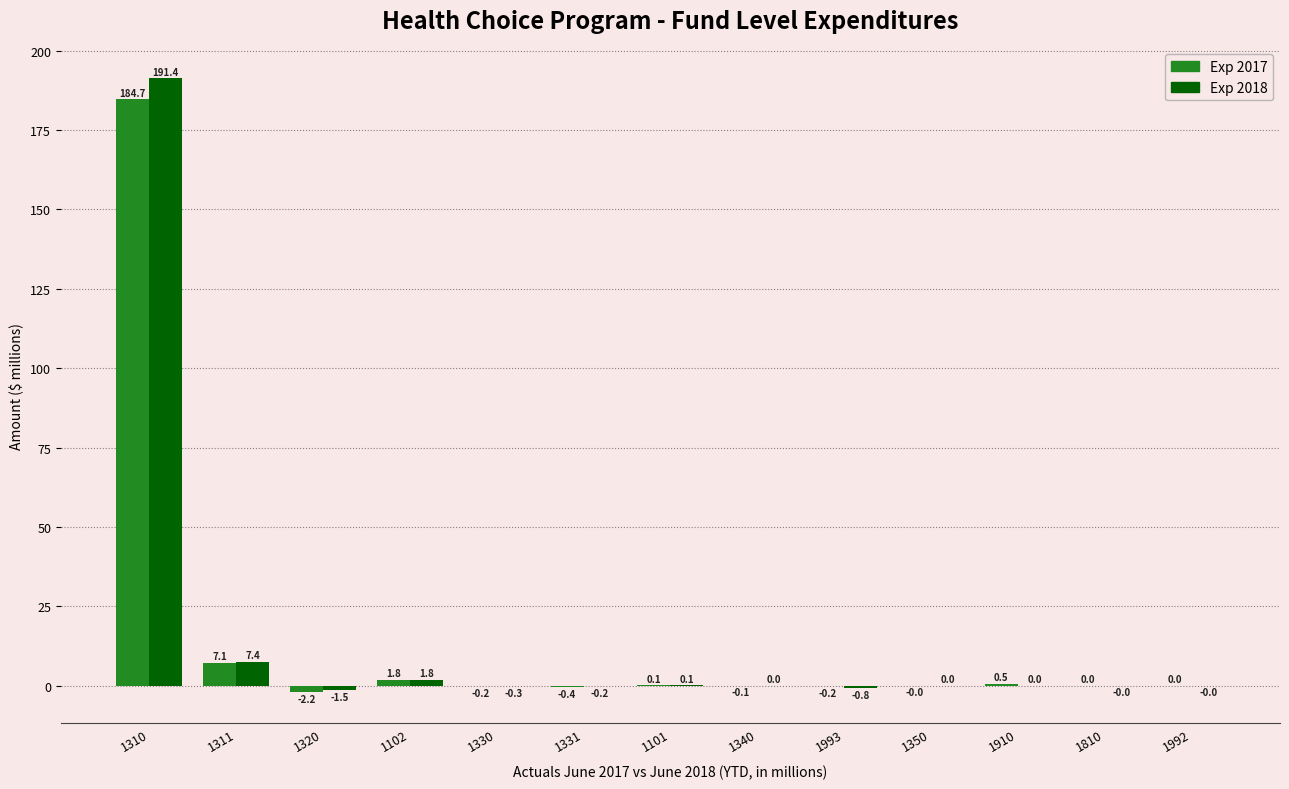

At which category is the sum across all series the highest?

1310